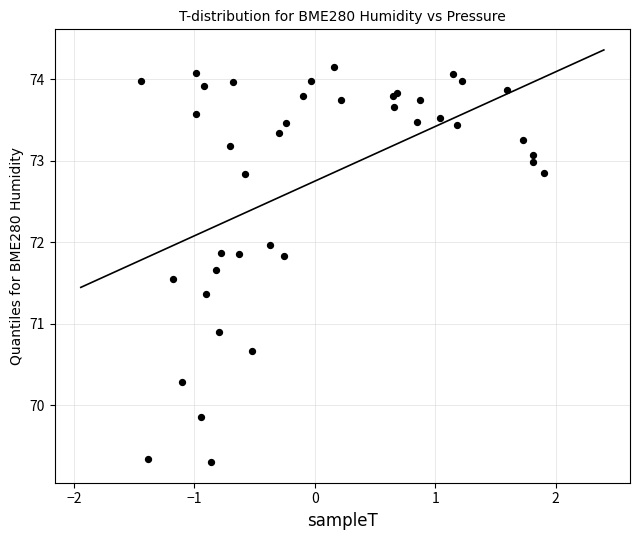

What Y value in the scatter plot is closest to 71?

70.9